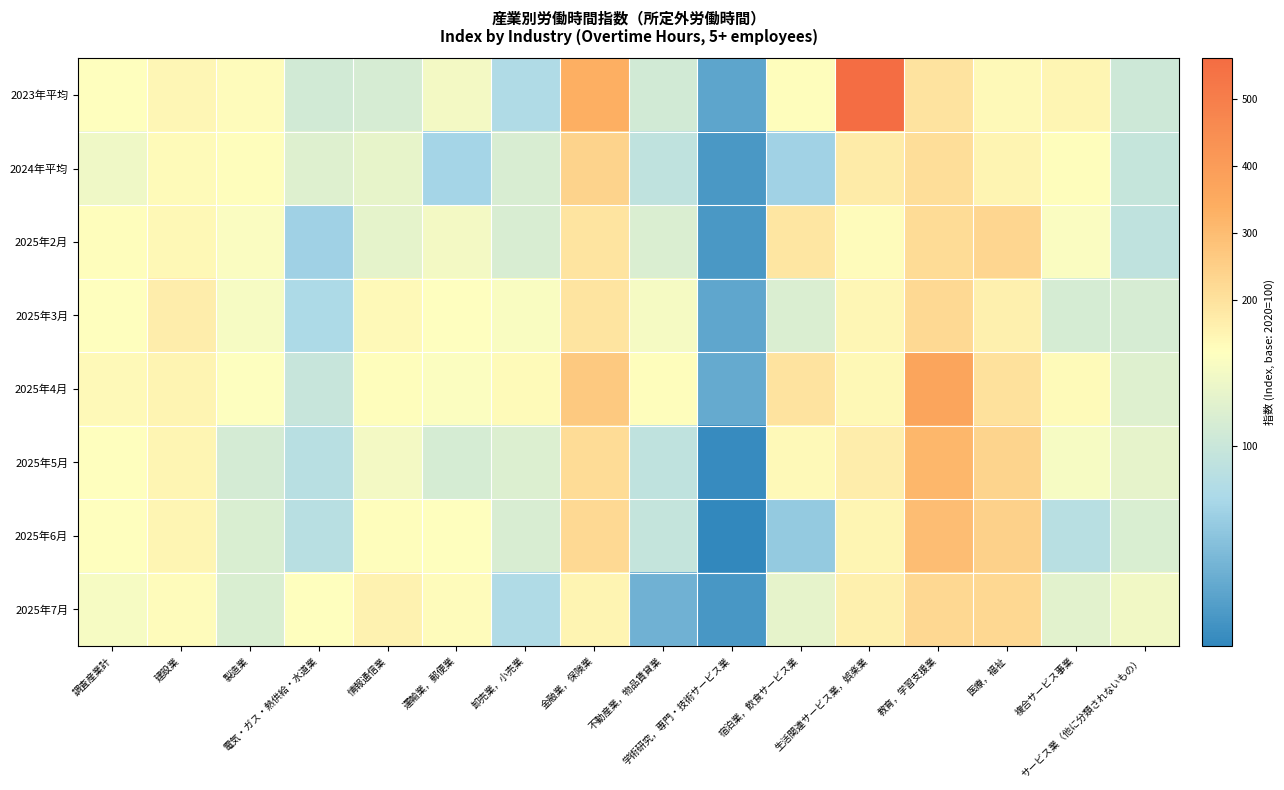

Which series has the largest total across all categories?

2023年平均